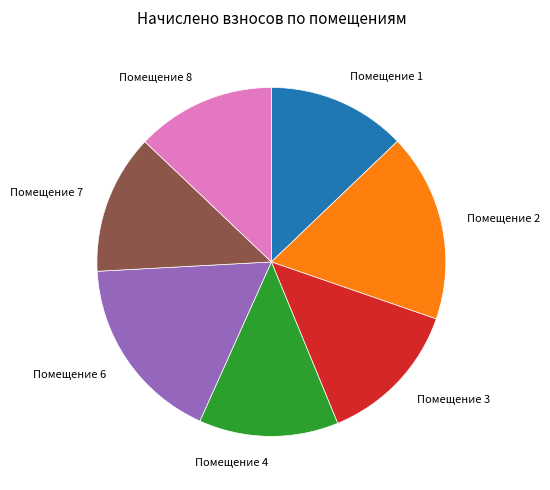

Combined, do Помещение 7 and Помещение 1 account for over 50%?

No